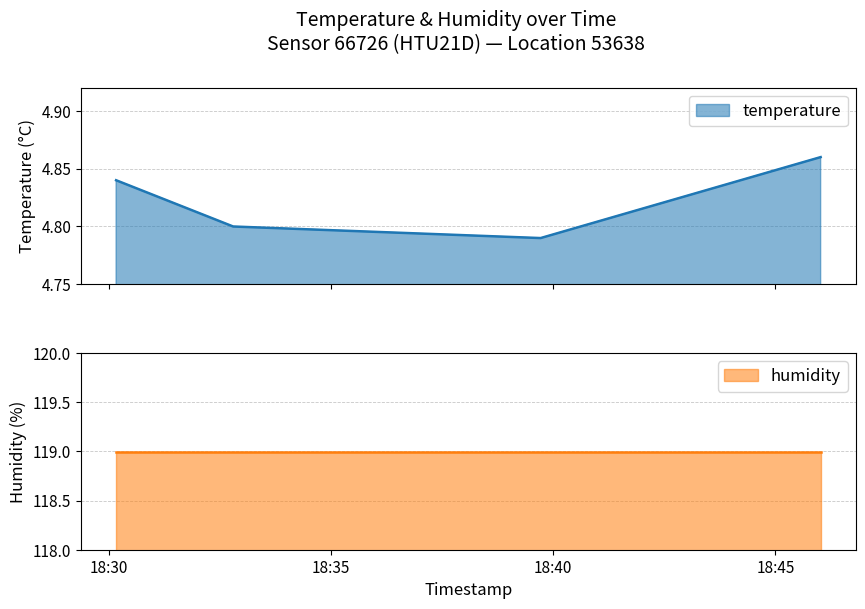

What is the sum of all values?

19.3